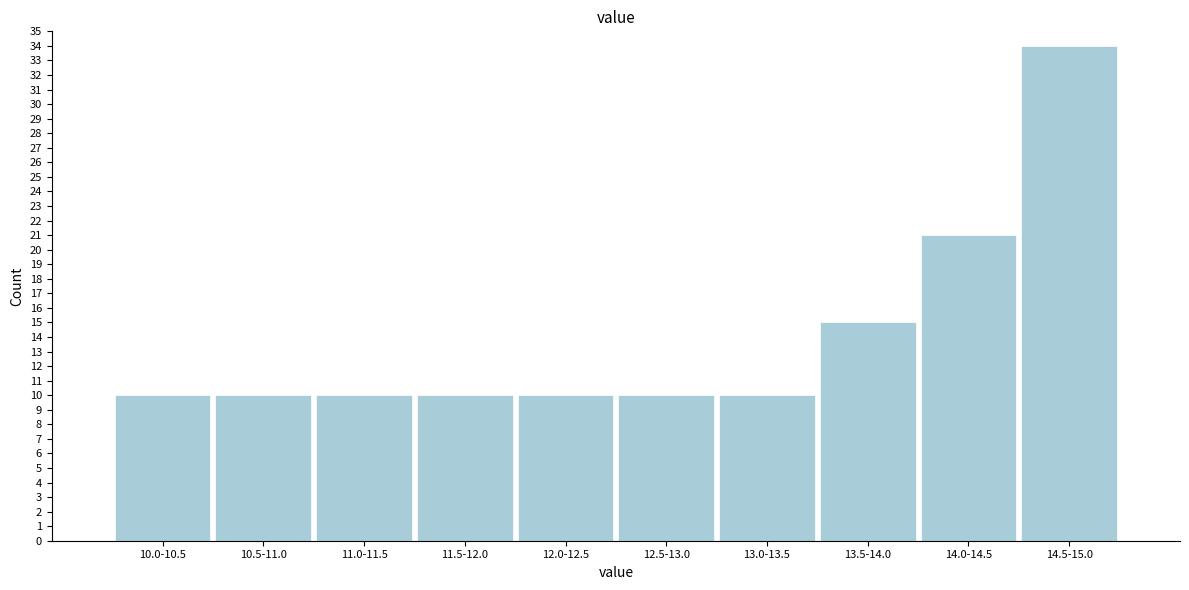

Reading left to right, what are all the values shown in this chart?

10	10	10	10	10	10	10	15	21	34